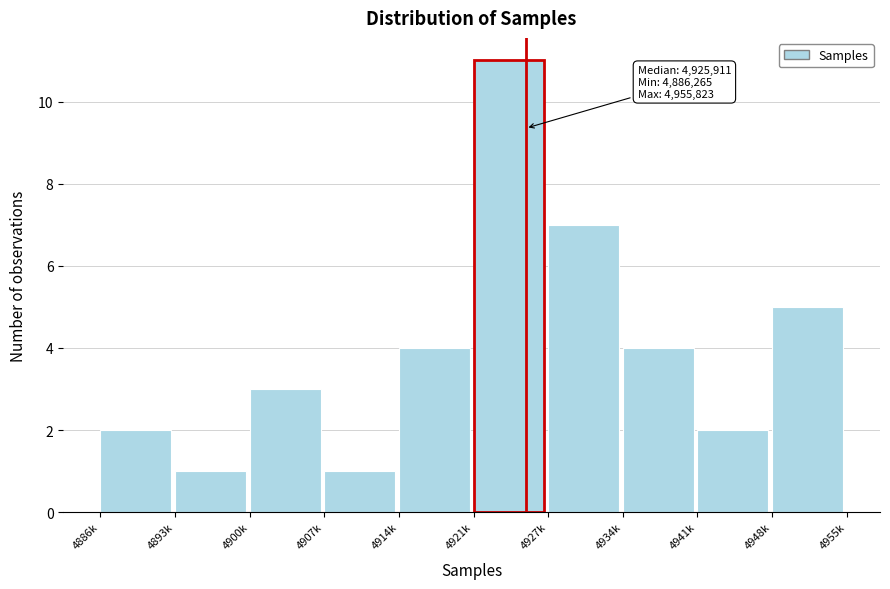

Reading left to right, transcribe all the data shown in this chart.

2	1	3	1	4	11	7	4	2	5